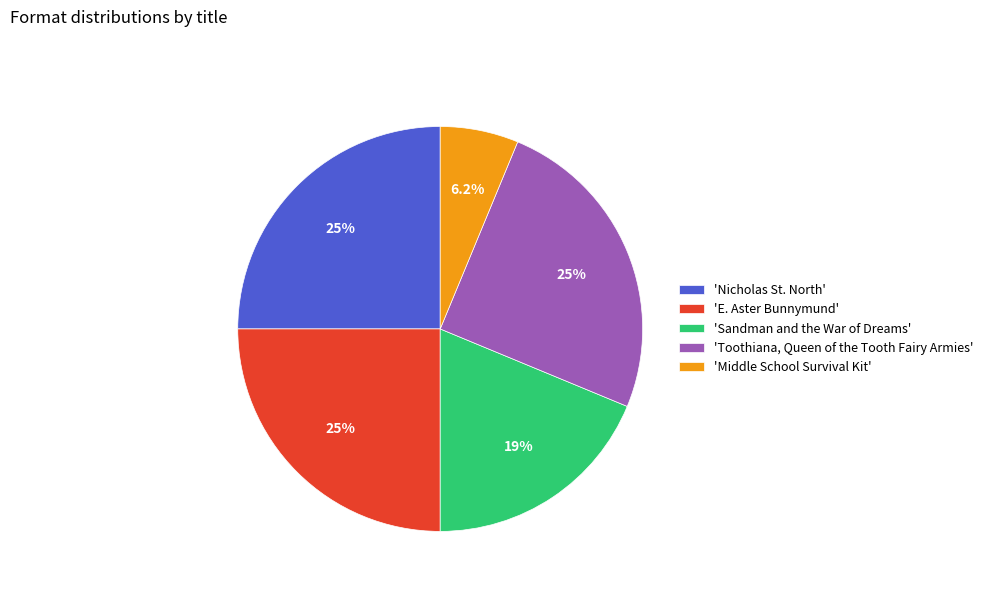

Between 'Sandman and the War of Dreams' and 'E. Aster Bunnymund', which is larger?

'E. Aster Bunnymund'